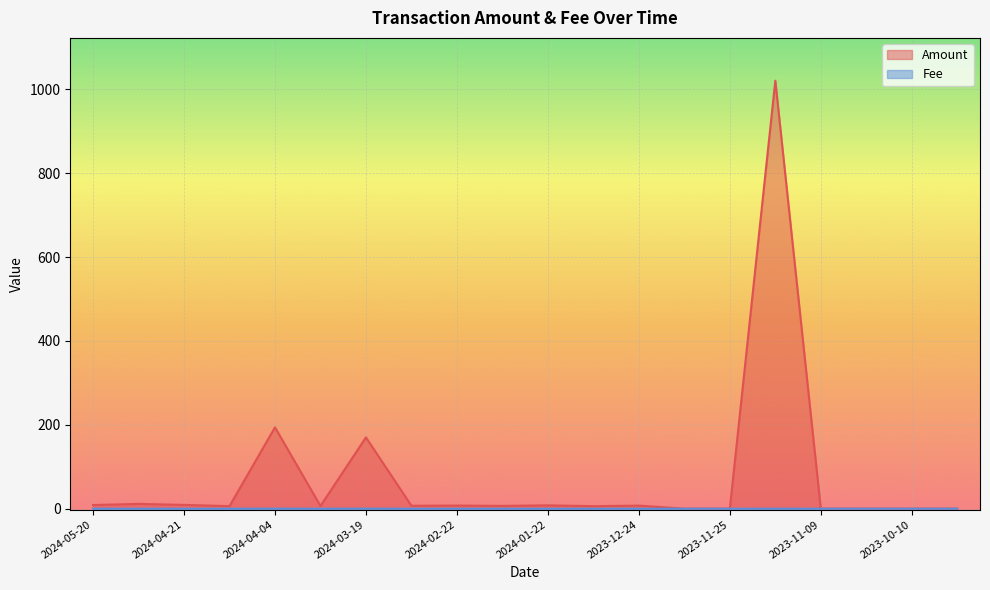

The value of Fee at 2023-12-09 is 0.0. True or false?

True